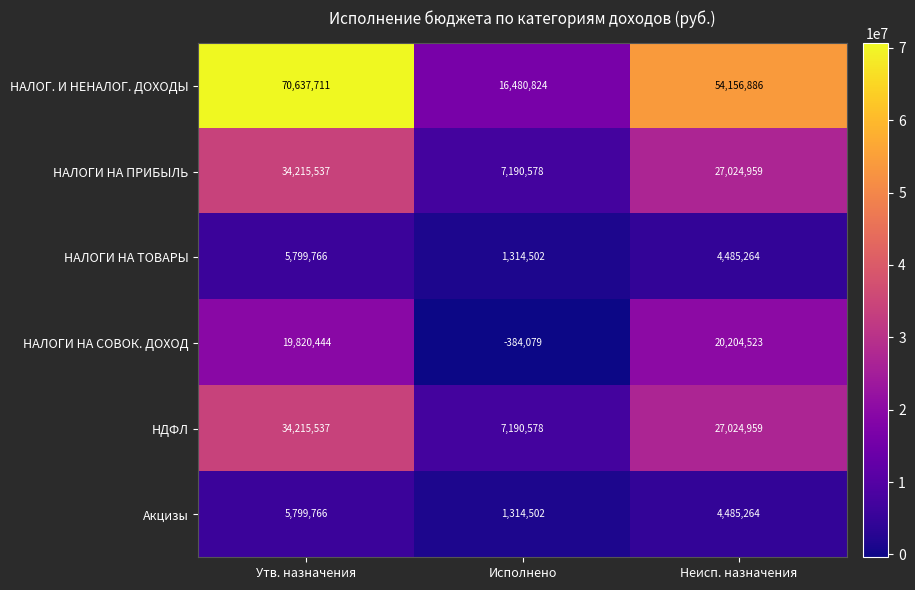

Reading right to left, what are all the values shown in this chart?

НАЛОГ. И НЕНАЛОГ. ДОХОДЫ: 54156886	16480824	70637711
НАЛОГИ НА ПРИБЫЛЬ: 27024959	7190578	34215537
НАЛОГИ НА ТОВАРЫ: 4485264	1314502	5799766
НАЛОГИ НА СОВОК. ДОХОД: 20204523	-384079	19820444
НДФЛ: 27024959	7190578	34215537
Акцизы: 4485264	1314502	5799766